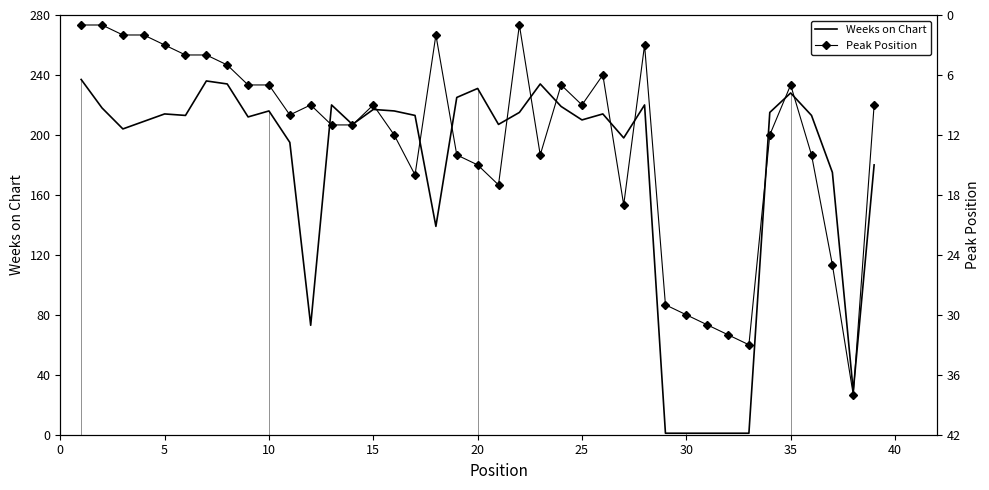

List the series in order of their overall mean, highest first.

Weeks on Chart, Peak Position